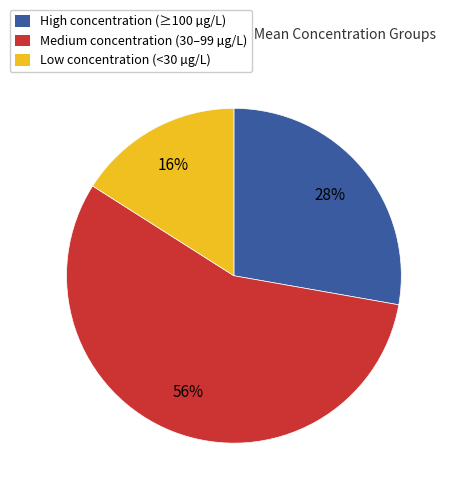

Count the number of slices in the pie.

3